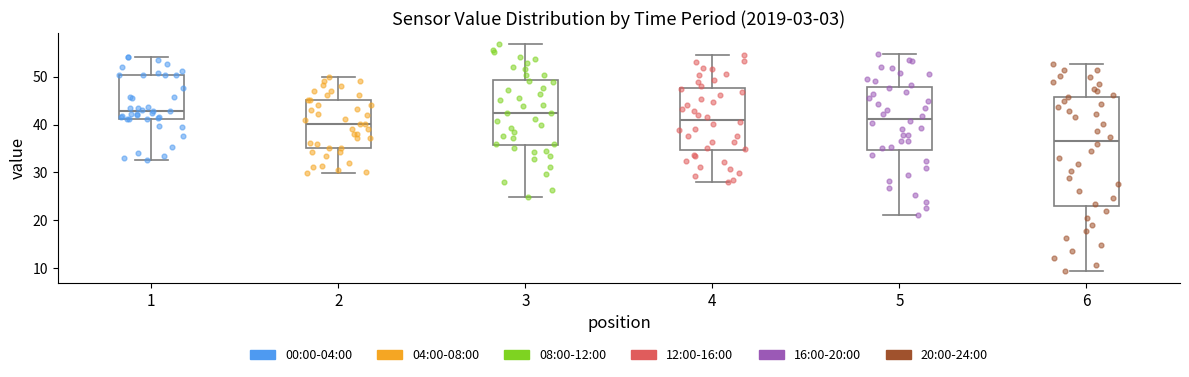

Which box is the tallest, from its lower edge to its upper edge?

6